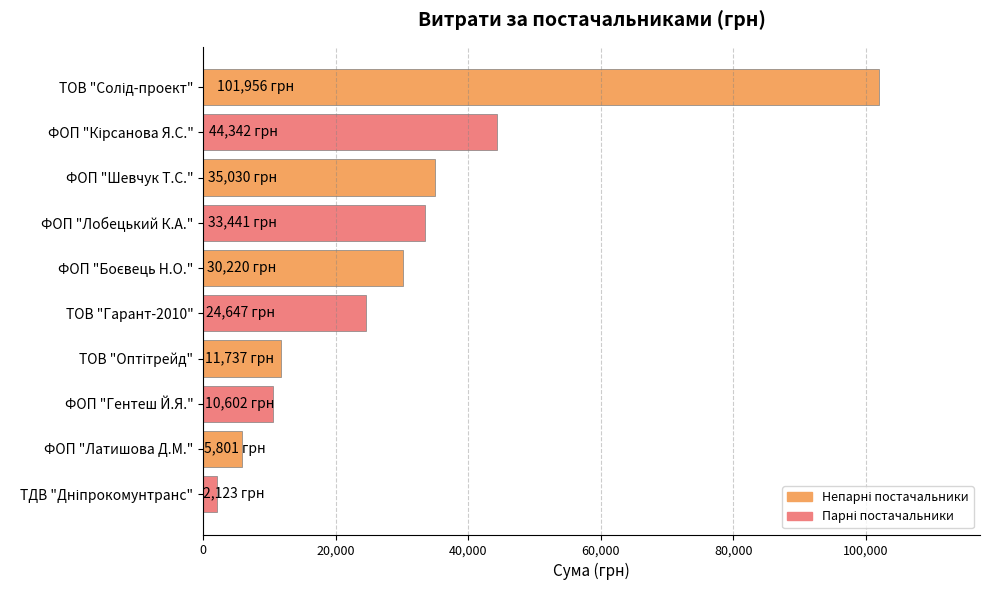

Does the chart contain stacked bars?

No